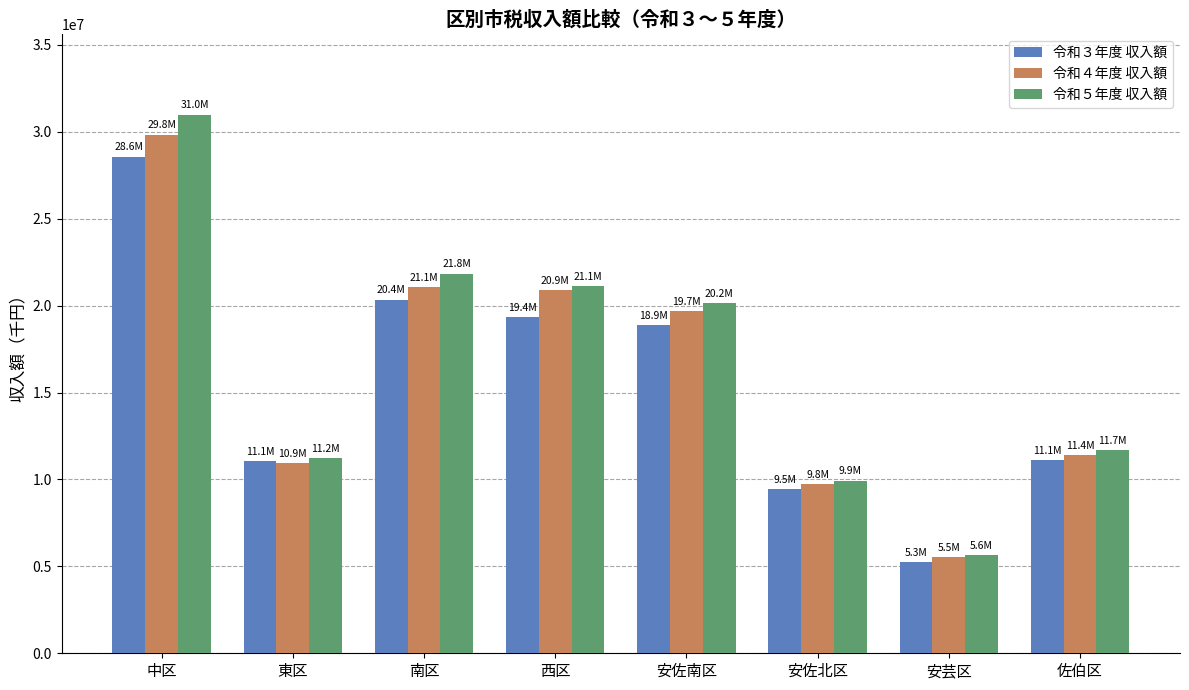

What is the total value across all series at 安佐南区?

58732816